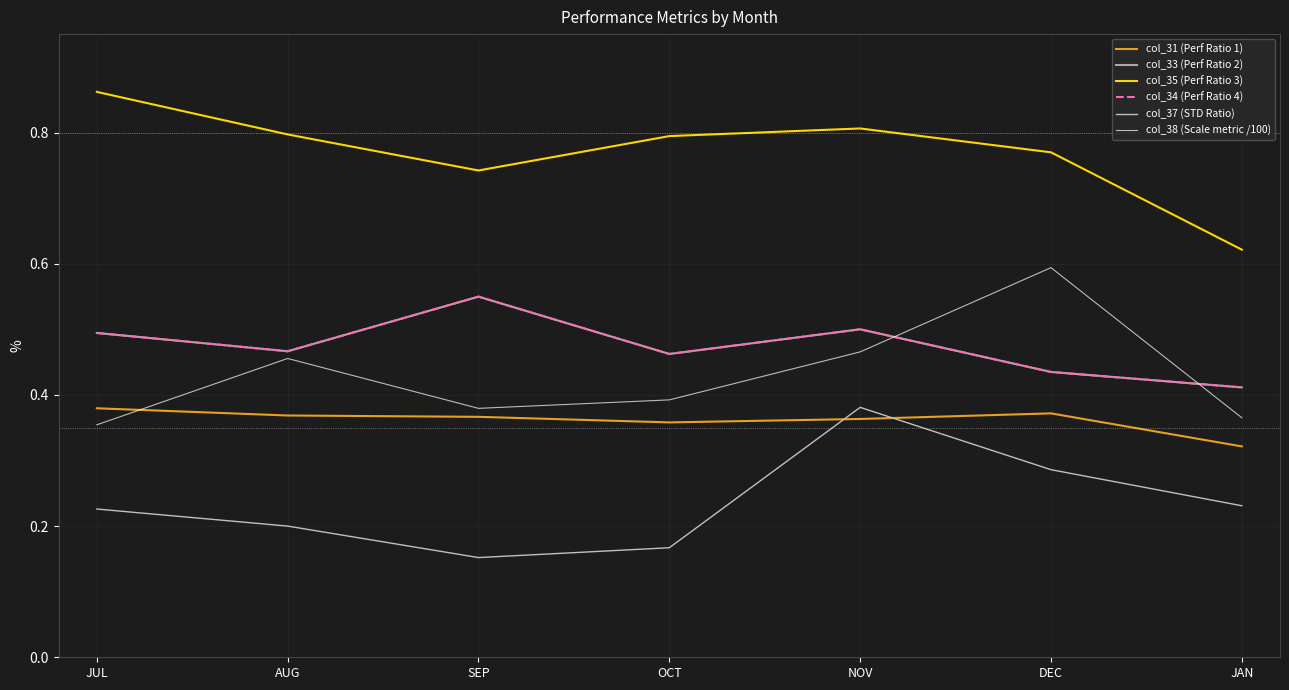

Does the chart display data point markers on the line(s)?

No